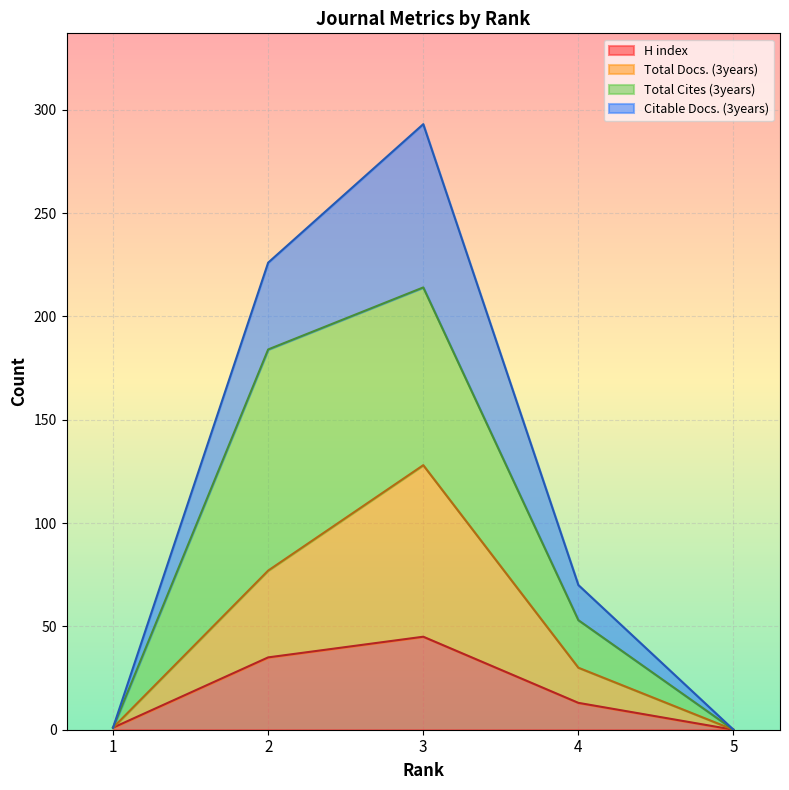

What are all the series names shown in the legend?

H index, Total Docs. (3years), Total Cites (3years), Citable Docs. (3years)